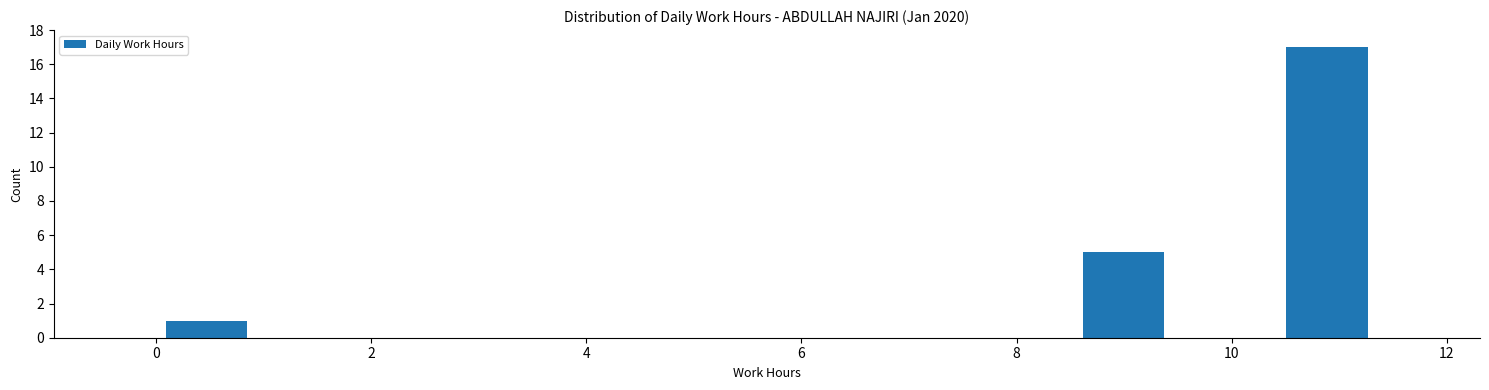

Reading left to right, transcribe this chart: for each bar, give the range it covers on the x-axis and its height. Neither the bar edges nor the heights are printed on the chart, so give them approximately, as read against the axes.

0.0 to 1.0: 1
1.0 to 1.8: 0
1.8 to 2.8: 0
2.8 to 3.8: 0
3.8 to 4.8: 0
4.8 to 5.6: 0
5.6 to 6.6: 0
6.6 to 7.6: 0
7.6 to 8.6: 0
8.6 to 9.4: 5
9.4 to 10.4: 0
10.4 to 11.4: 17